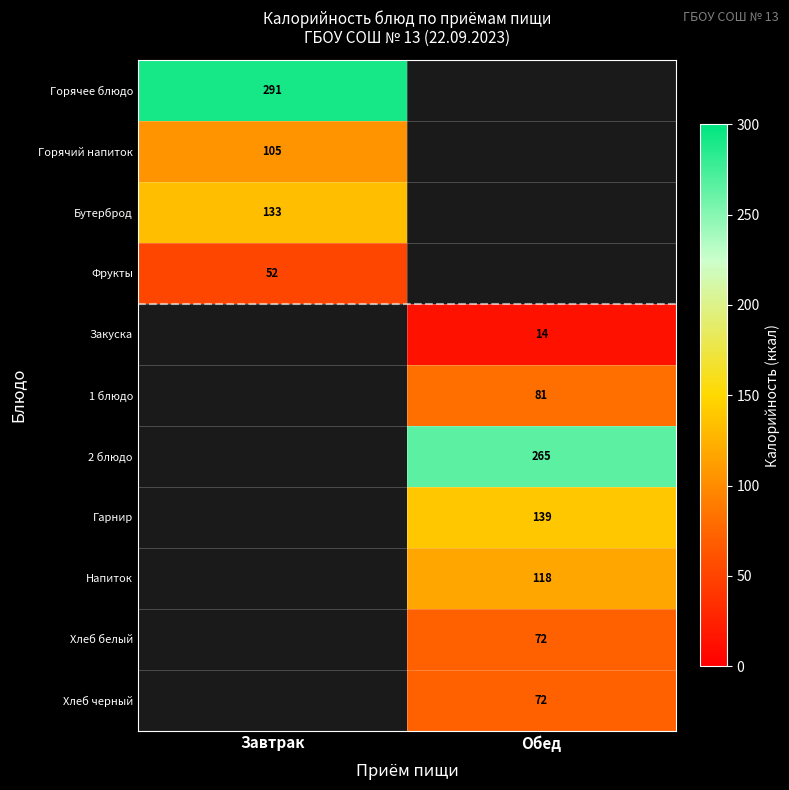

True or false: Хлеб белый has a value of 72 at Обед.

True